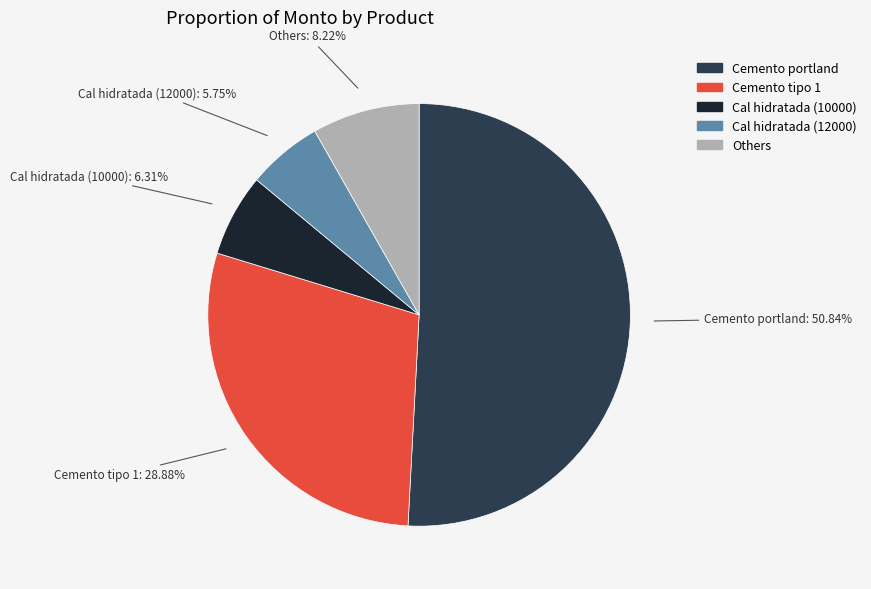

What is the smallest slice in the pie chart?

Cal hidratada (12000)